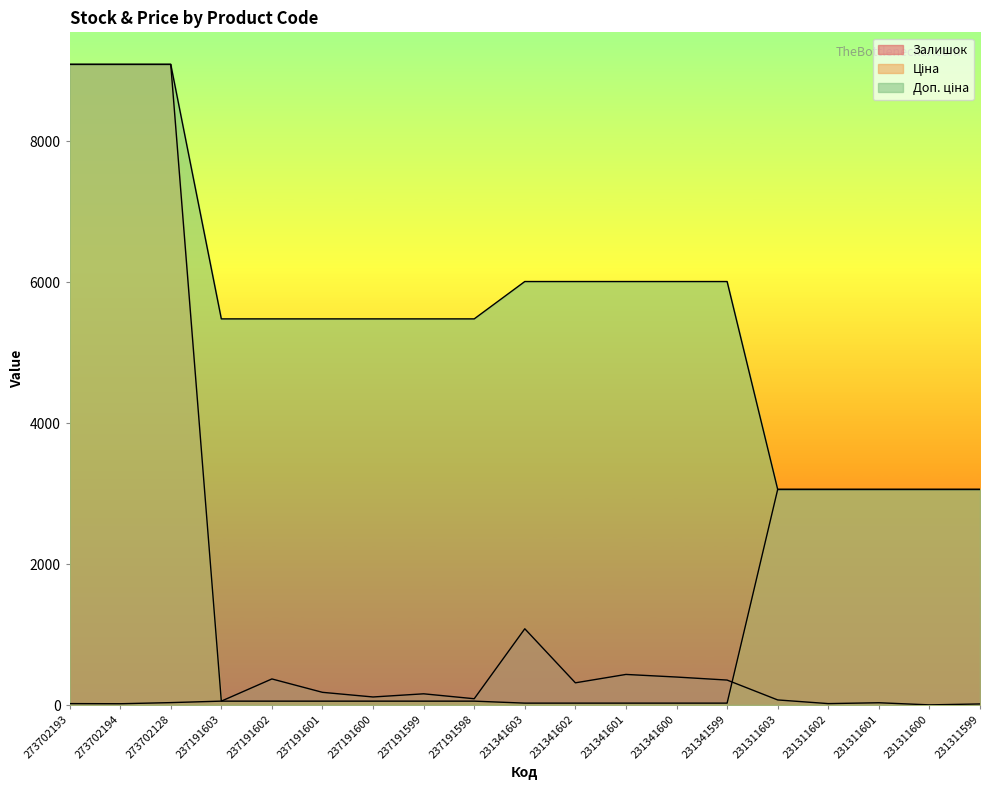

At which category does Залишок reach its first local valley?

273702194